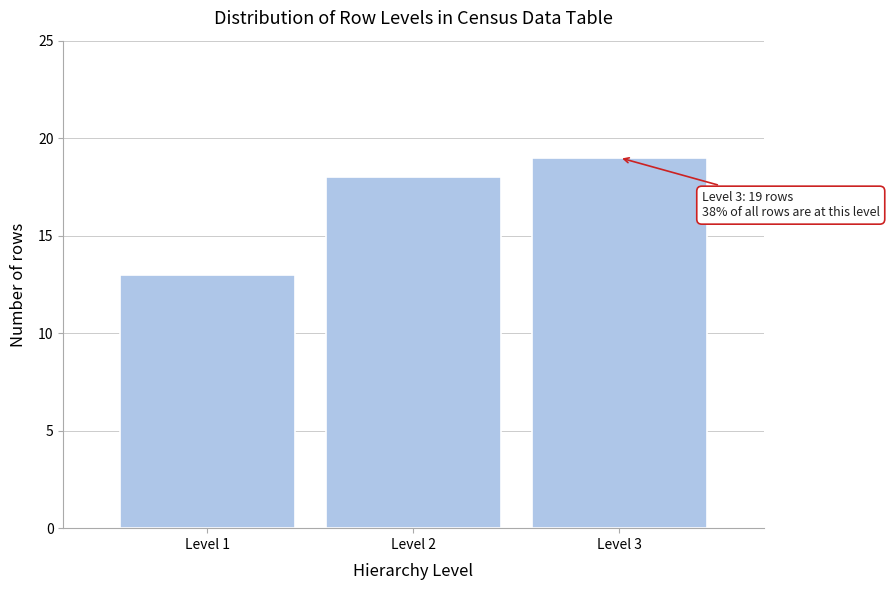

Reading right to left, transcribe all the data shown in this chart.

Level 3=19	Level 2=18	Level 1=13